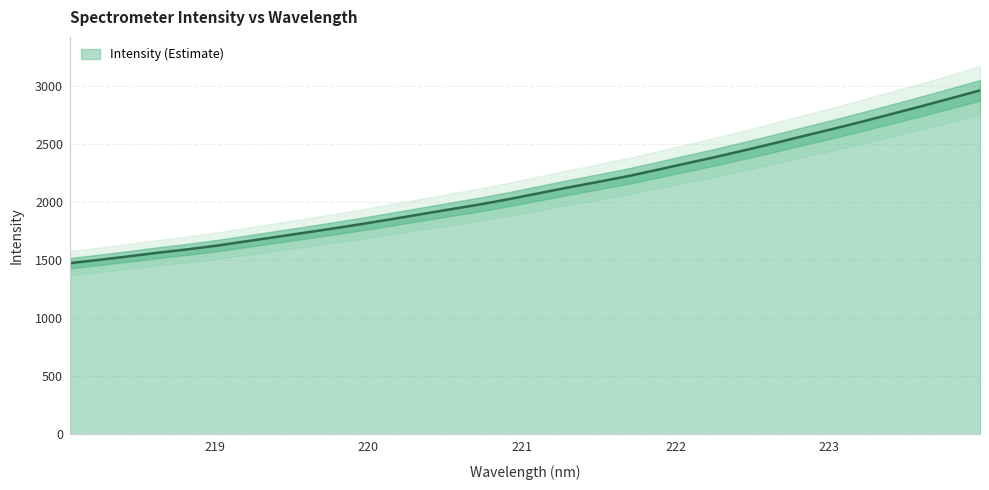

Reading left to right, what are all the values shown in this chart?

1473.8	1502.4	1532.5	1564.0	1592.8	1625.1	1662.1	1699.4	1736.5	1774.6	1813.7	1855.1	1897.7	1940.1	1981.8	2028.2	2078.1	2127.8	2175.0	2223.3	2278.2	2334.3	2389.6	2447.9	2508.1	2570.5	2631.3	2694.5	2760.0	2825.8	2893.7	2962.4